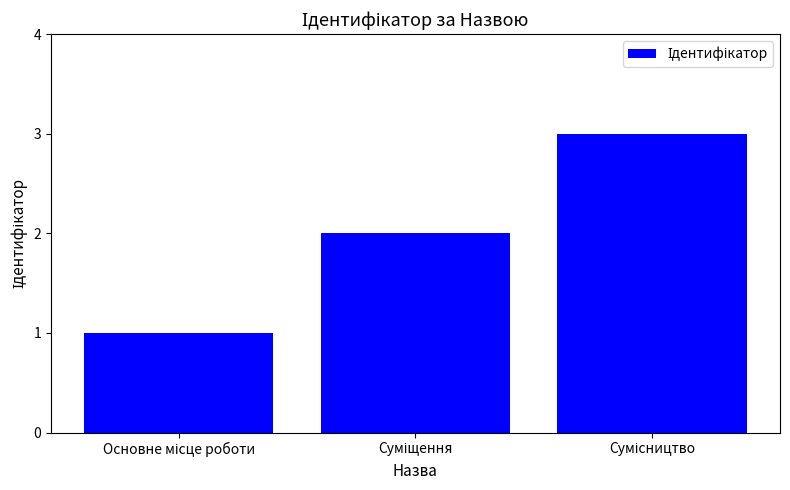

How many data points does each series have?

3